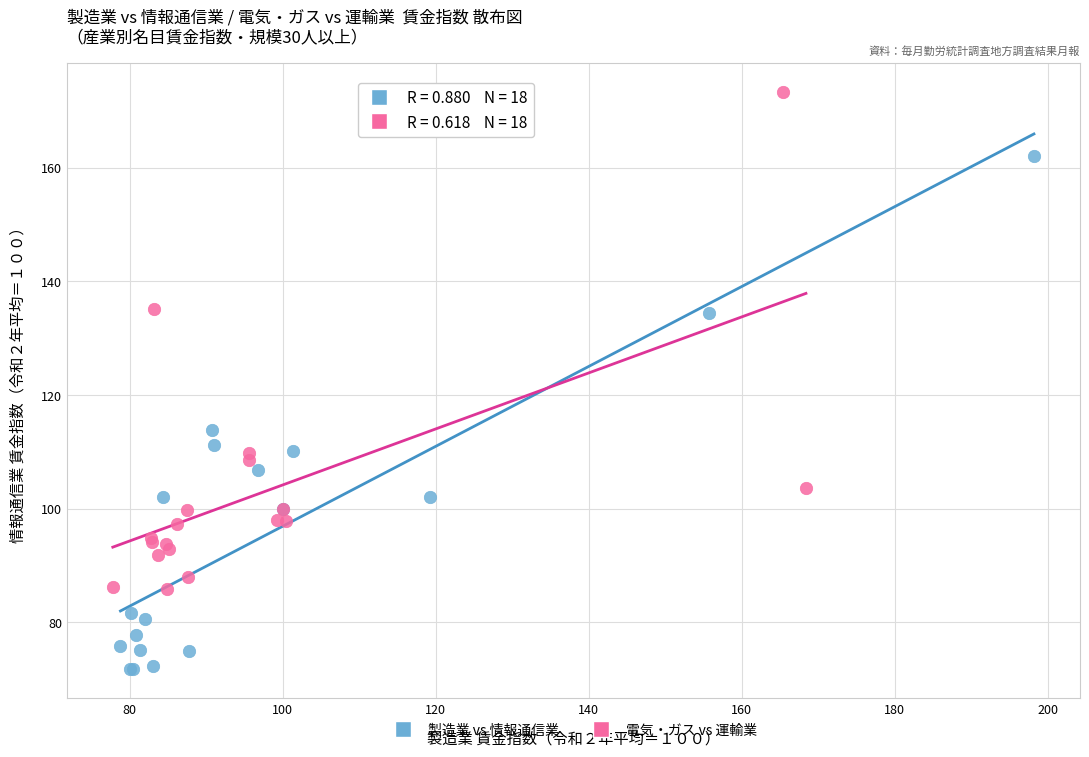

Which series contains the lowest Y value?

製造業 vs 情報通信業